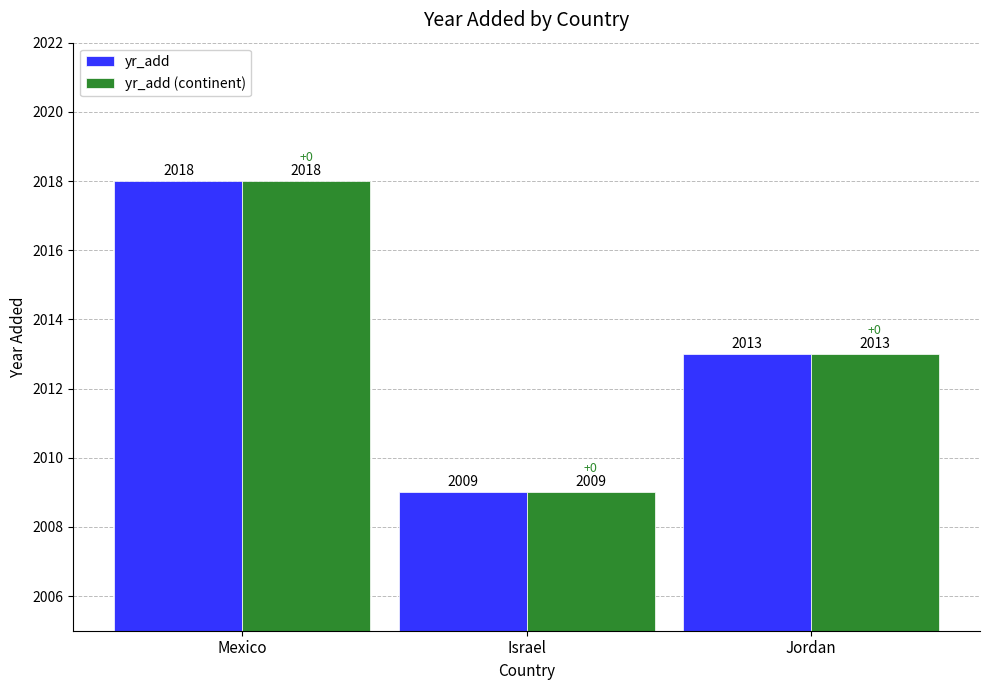

What is the difference between the yr_add values at Israel and Mexico?

9